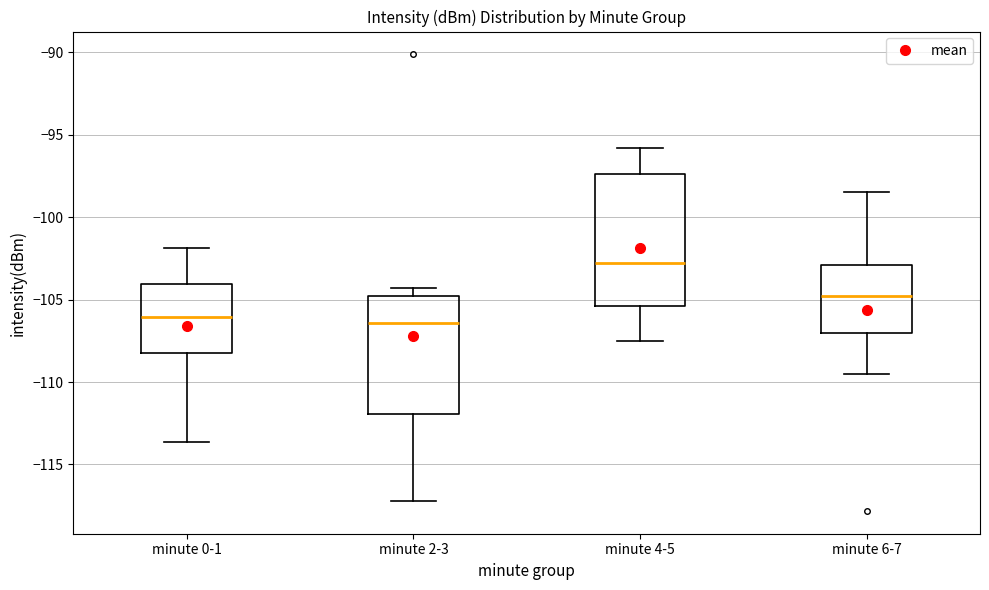

Which box is the tallest, from its lower edge to its upper edge?

minute 4-5